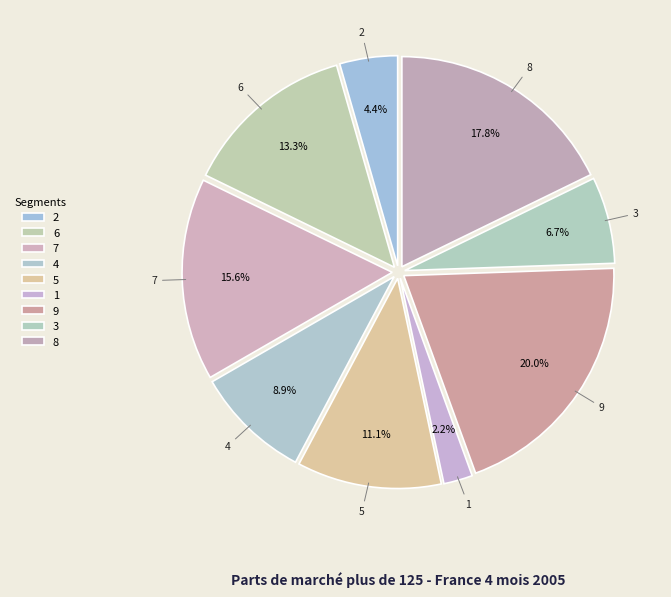

Is there a majority slice in this chart?

No